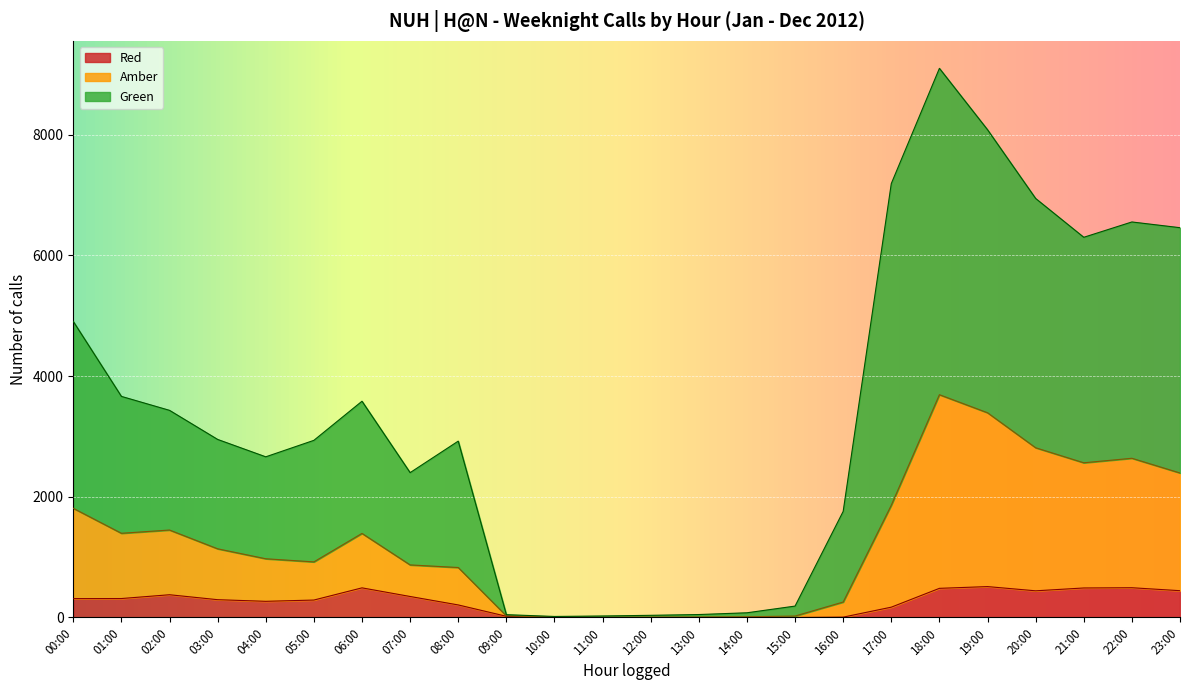

What is the sum of the Red values at 12:00 and 08:00?

208